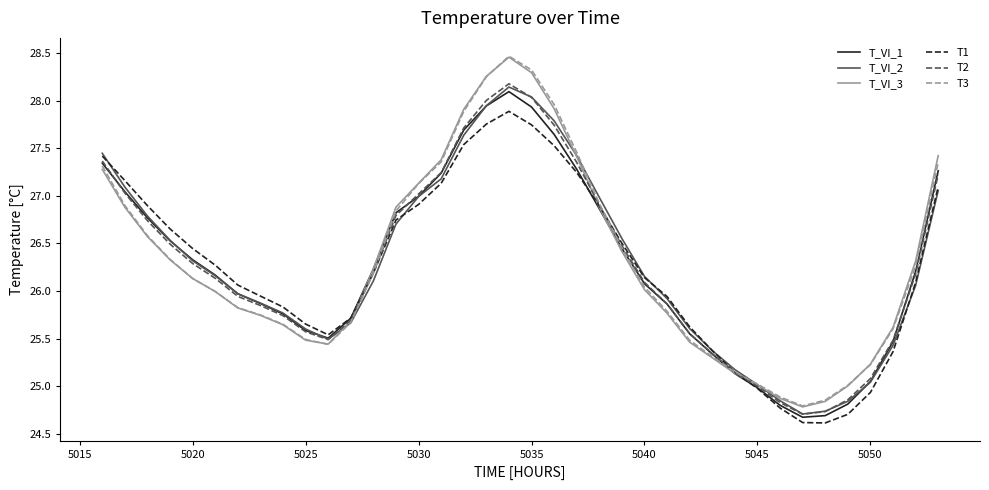

What are all the series names shown in the legend?

T_VI_1, T_VI_2, T_VI_3, T1, T2, T3